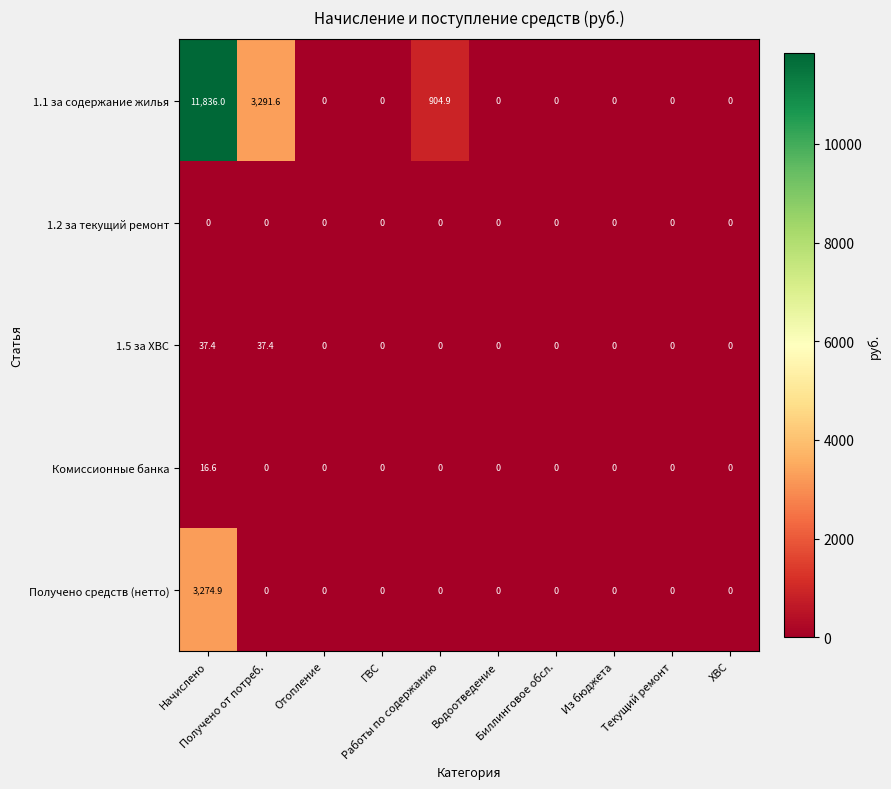

Which series has the largest total across all categories?

1.1 за содержание жилья